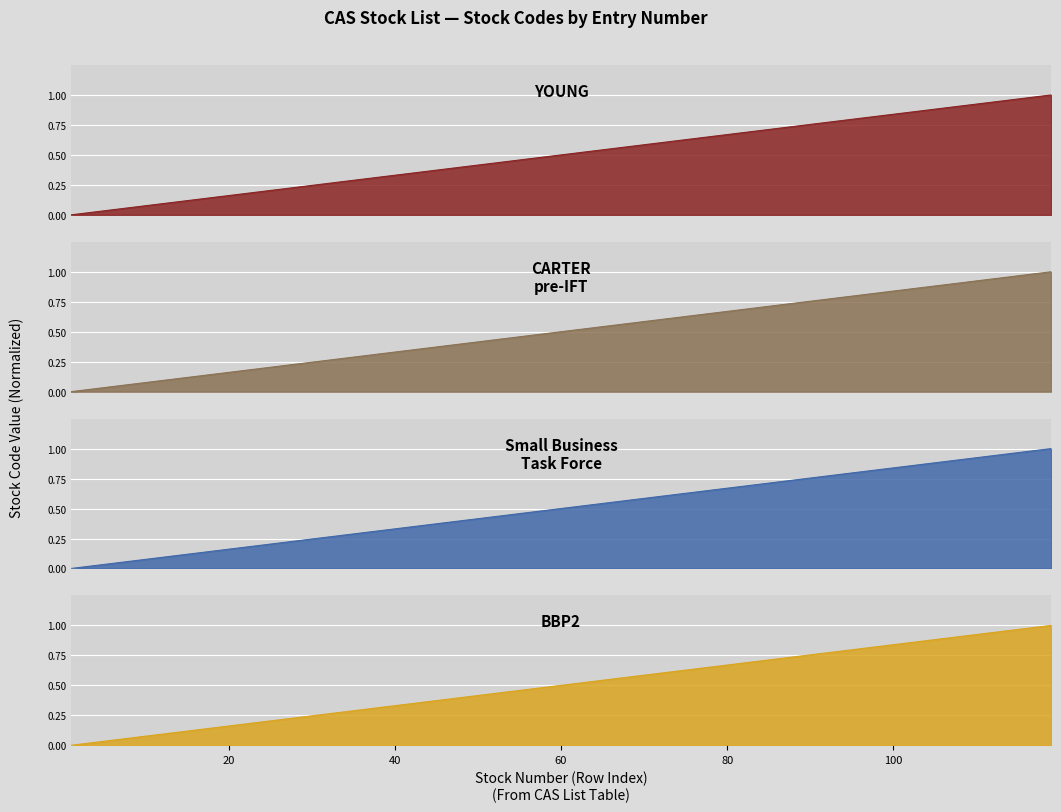

At how many categories does at least one series exceed 0?

34